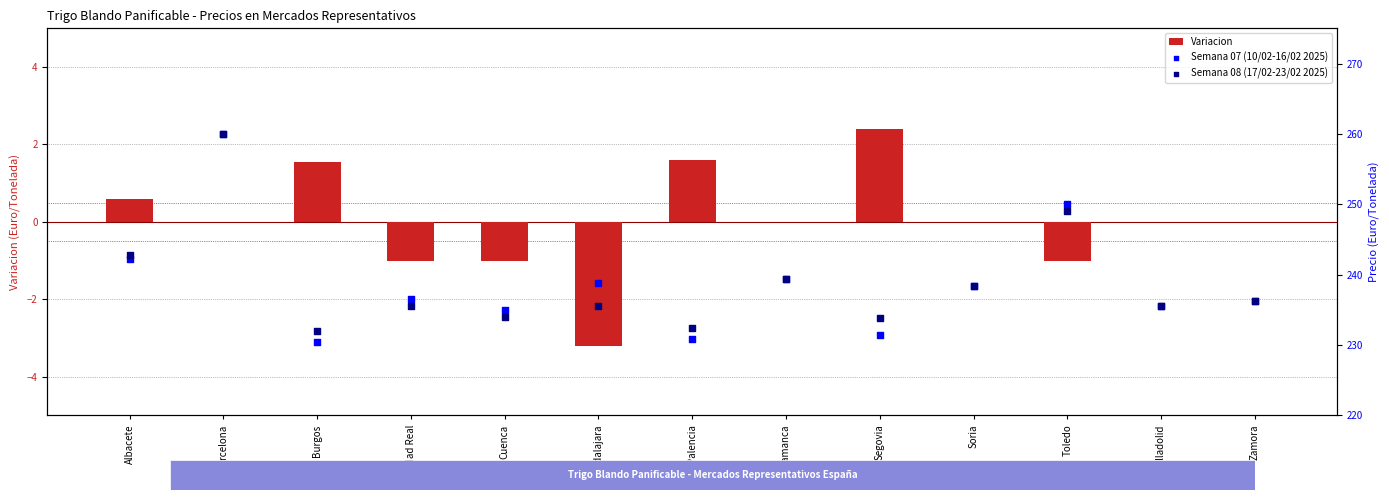

Which series has the largest total across all categories?

Semana 07 (10/02-16/02 2025)